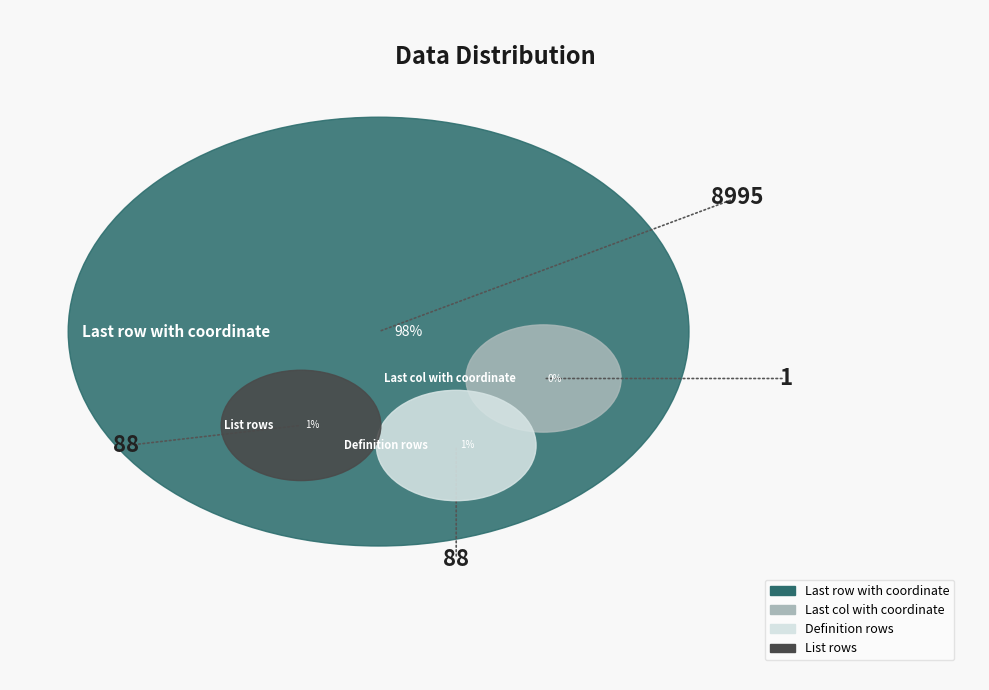

Rank the categories by value from lowest to highest.

Last col with coordinate, Definition rows, List rows, Last row with coordinate